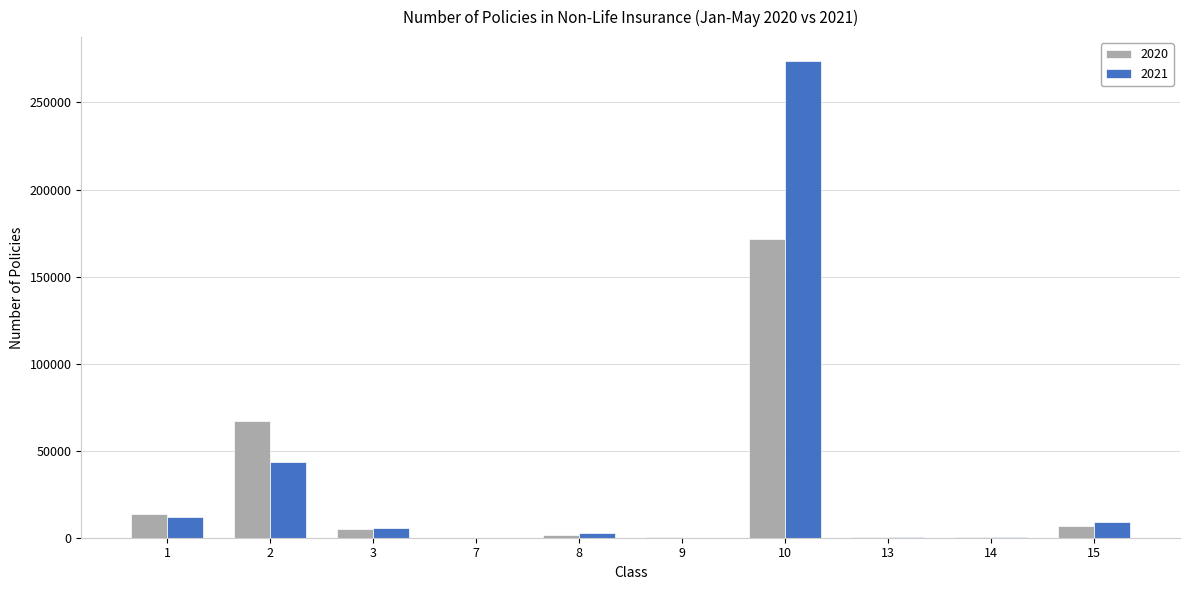

Which series has the widest spread of values?

2021